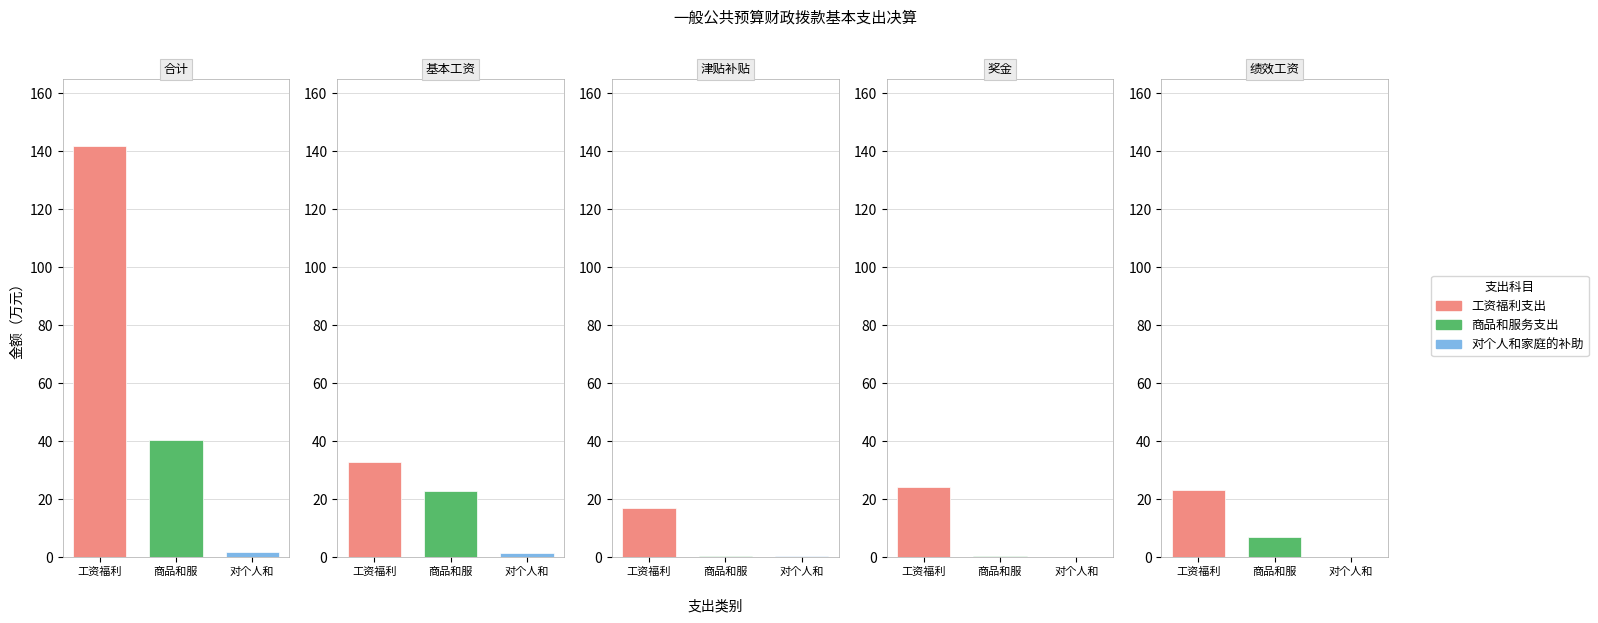

True or false: 工资福利支出 has a value of 22.9 at 4.

True